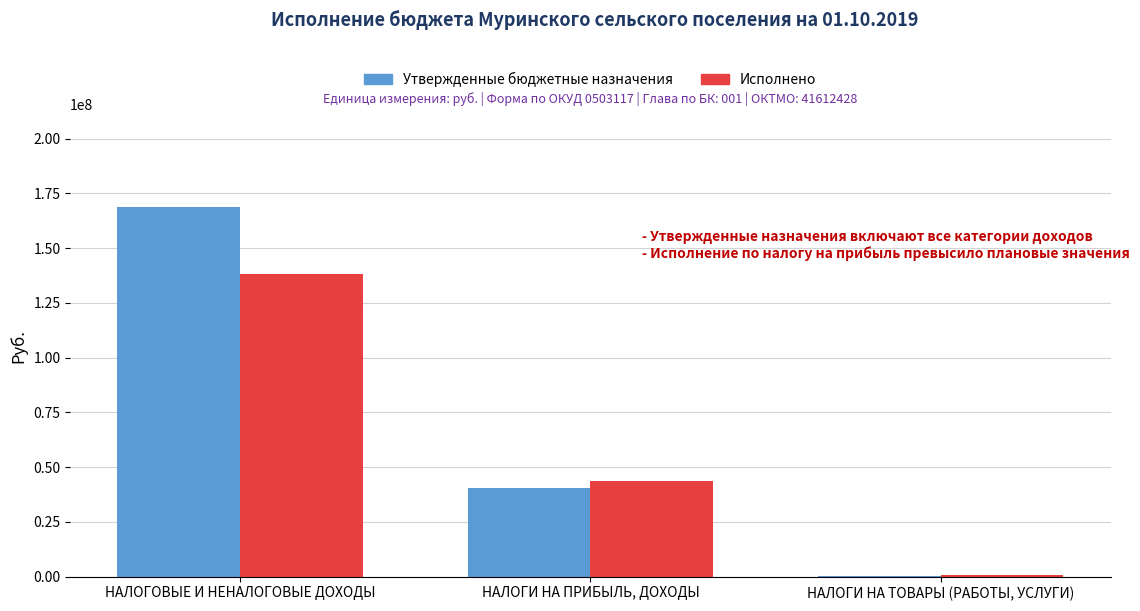

True or false: Утвержденные бюджетные назначения has a value of 53442993.9 at НАЛОГИ НА ПРИБЫЛЬ, ДОХОДЫ.

False